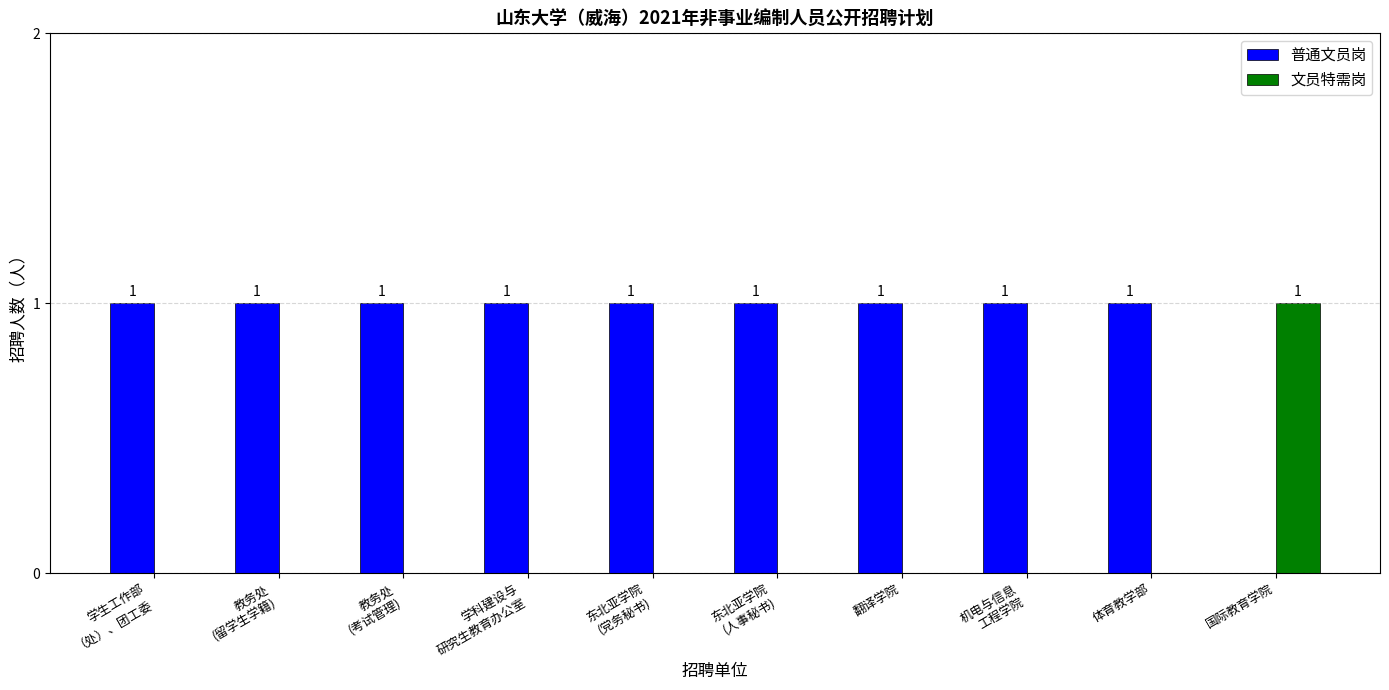

Reading left to right, extract all data points from this chart.

普通文员岗: 学生工作部
（处）、团工委=1	教务处
(留学生学籍)=1	教务处
(考试管理)=1	学科建设与
研究生教育办公室=1	东北亚学院
(党务秘书)=1	东北亚学院
(人事秘书)=1	翻译学院=1	机电与信息
工程学院=1	体育教学部=1	国际教育学院=0
文员特需岗: 学生工作部
（处）、团工委=0	教务处
(留学生学籍)=0	教务处
(考试管理)=0	学科建设与
研究生教育办公室=0	东北亚学院
(党务秘书)=0	东北亚学院
(人事秘书)=0	翻译学院=0	机电与信息
工程学院=0	体育教学部=0	国际教育学院=1